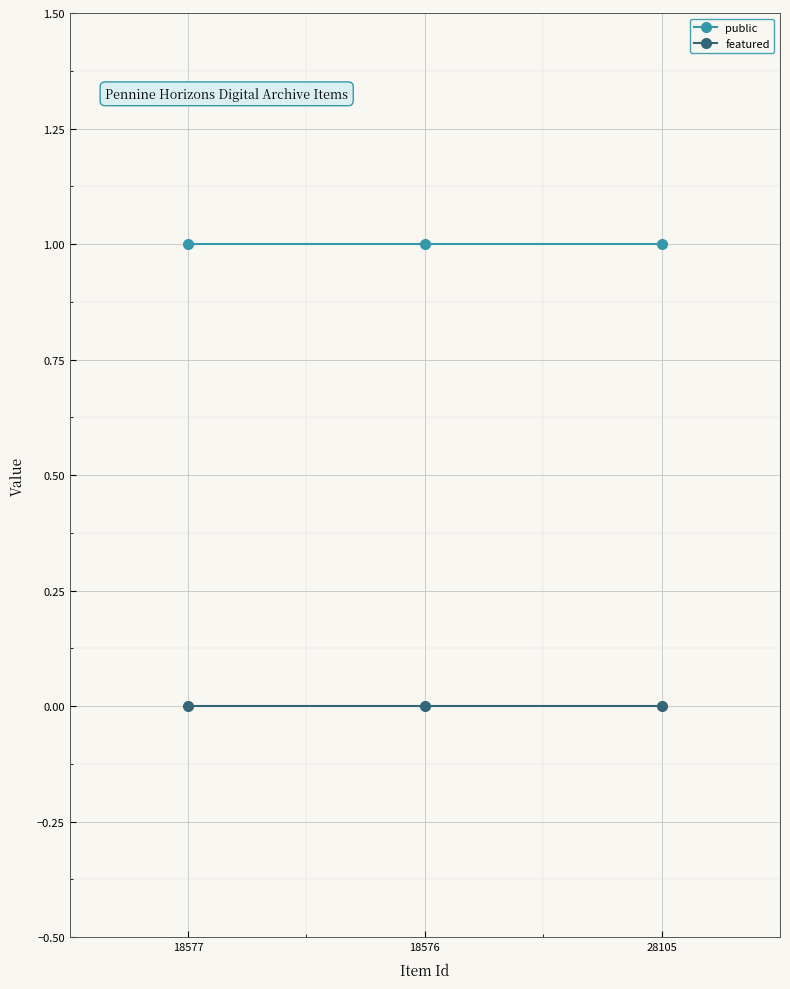

Reading right to left, extract all data points from this chart.

public: 28105=1	18576=1	18577=1
featured: 28105=0	18576=0	18577=0